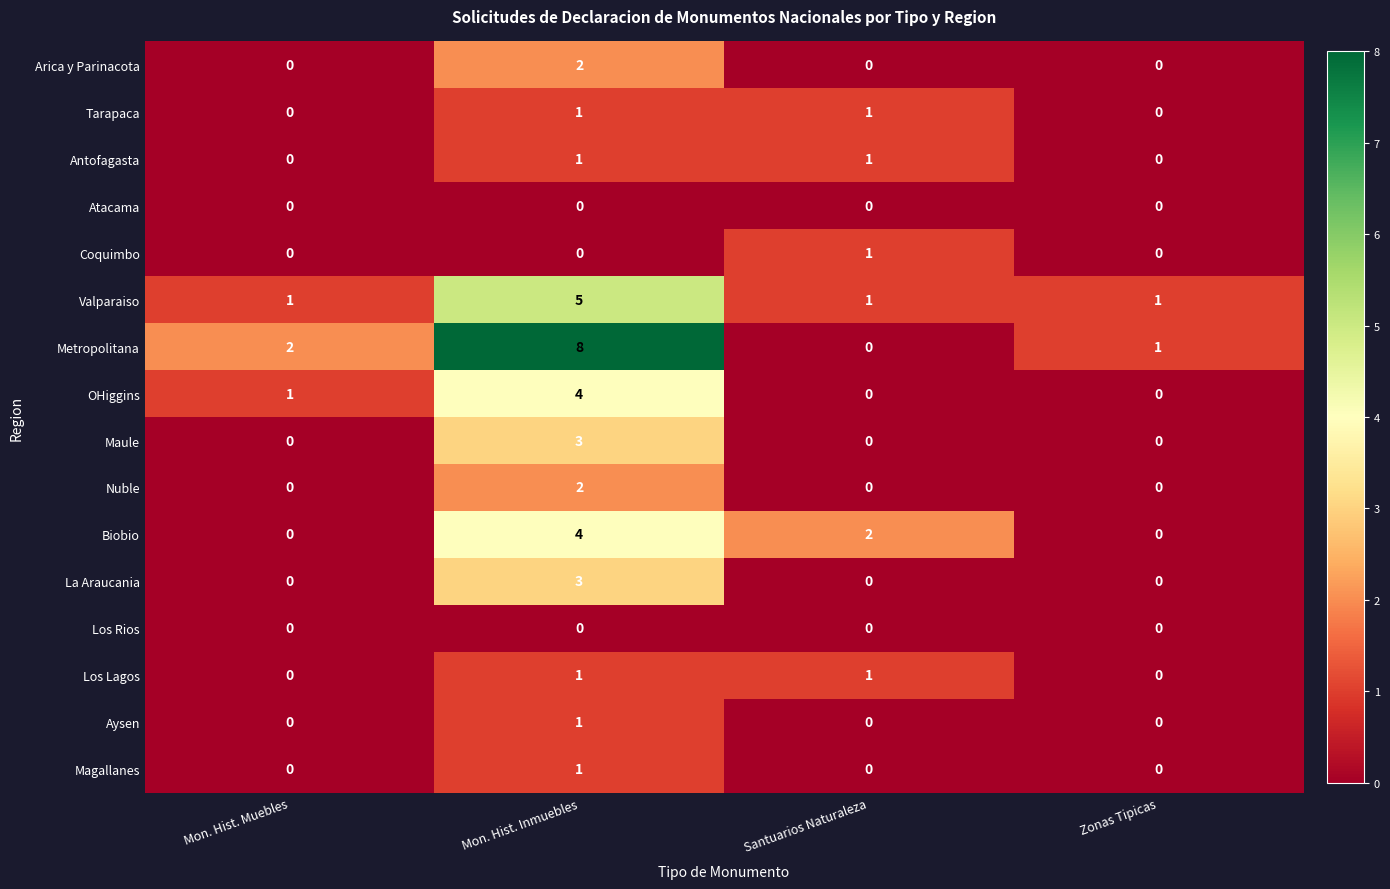

What is the spread (max minus min) of values at Mon. Hist. Inmuebles?

8